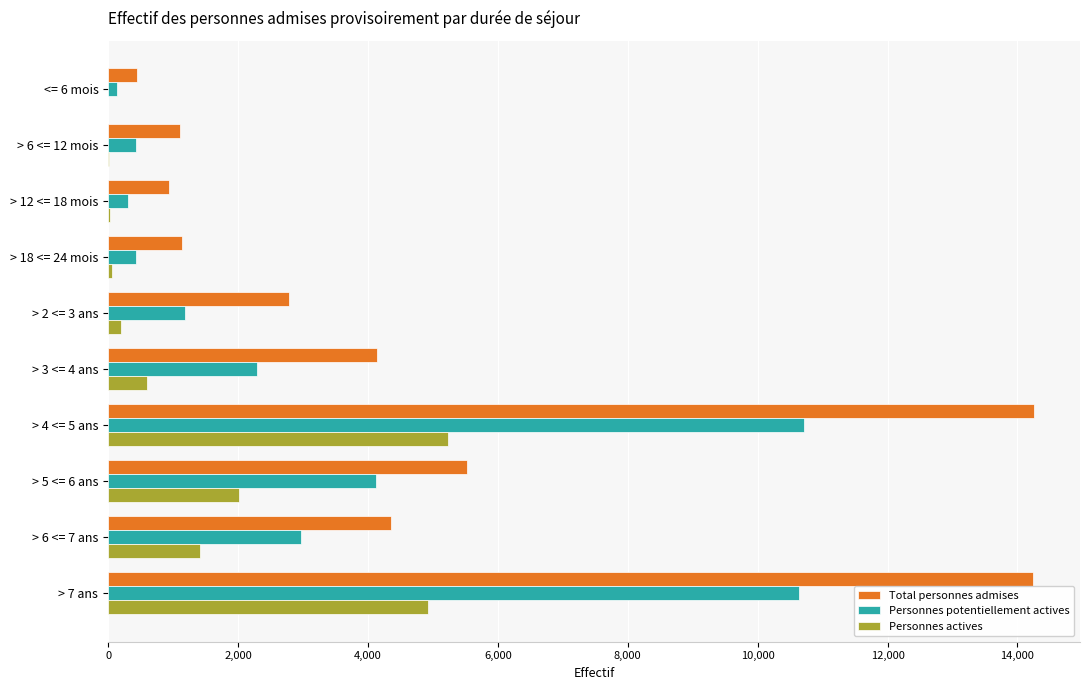

Which series changed the most between > 2 <= 3 ans and > 4 <= 5 ans?

Total personnes admises